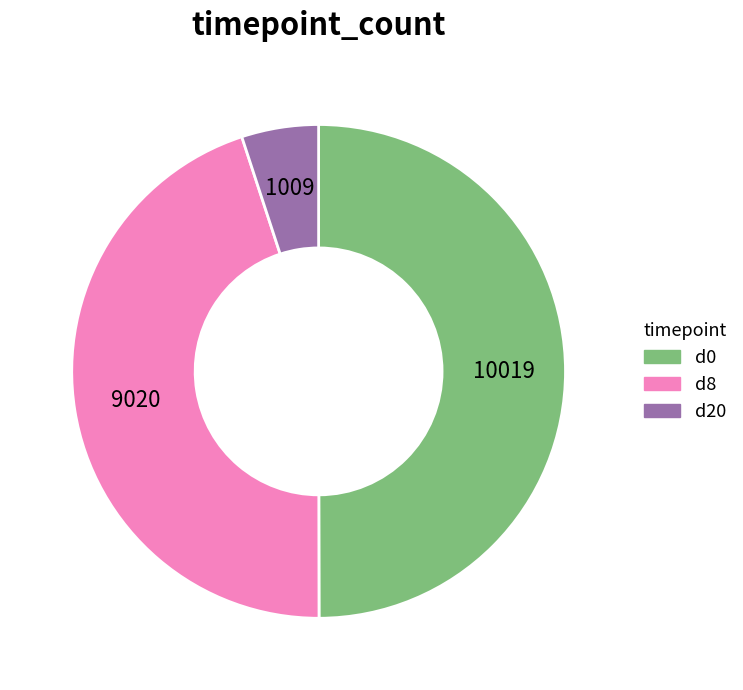

Between d20 and d0, which is larger?

d0